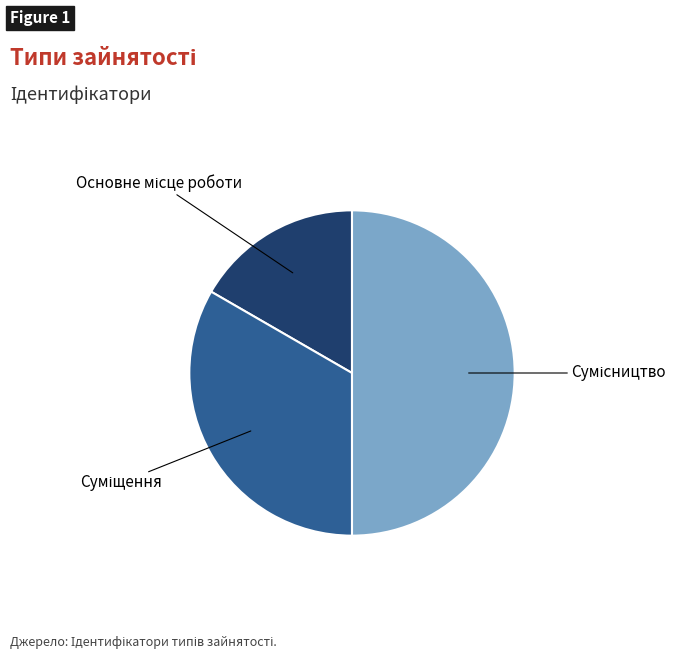

Count the number of slices in the pie.

3